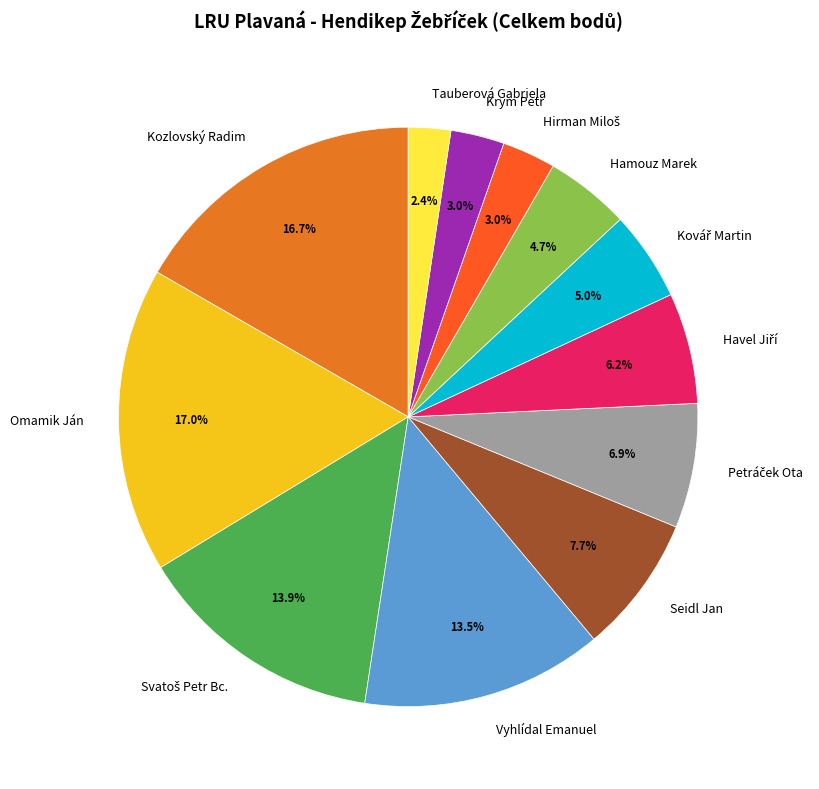

Is there a majority slice in this chart?

No